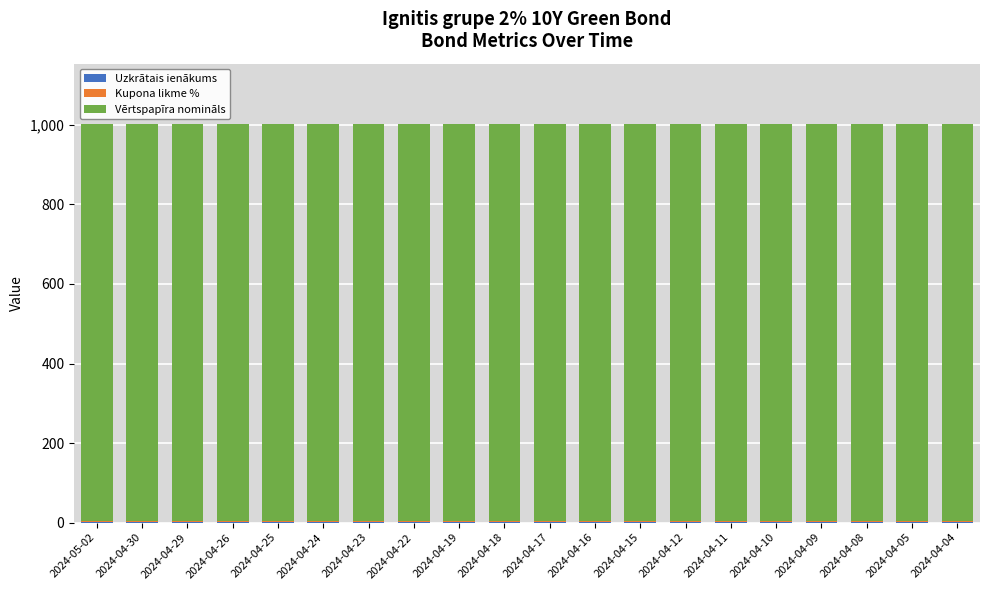

Rank the categories by Kupona likme % value from lowest to highest.

2024-05-02, 2024-04-30, 2024-04-29, 2024-04-26, 2024-04-25, 2024-04-24, 2024-04-23, 2024-04-22, 2024-04-19, 2024-04-18, 2024-04-17, 2024-04-16, 2024-04-15, 2024-04-12, 2024-04-11, 2024-04-10, 2024-04-09, 2024-04-08, 2024-04-05, 2024-04-04